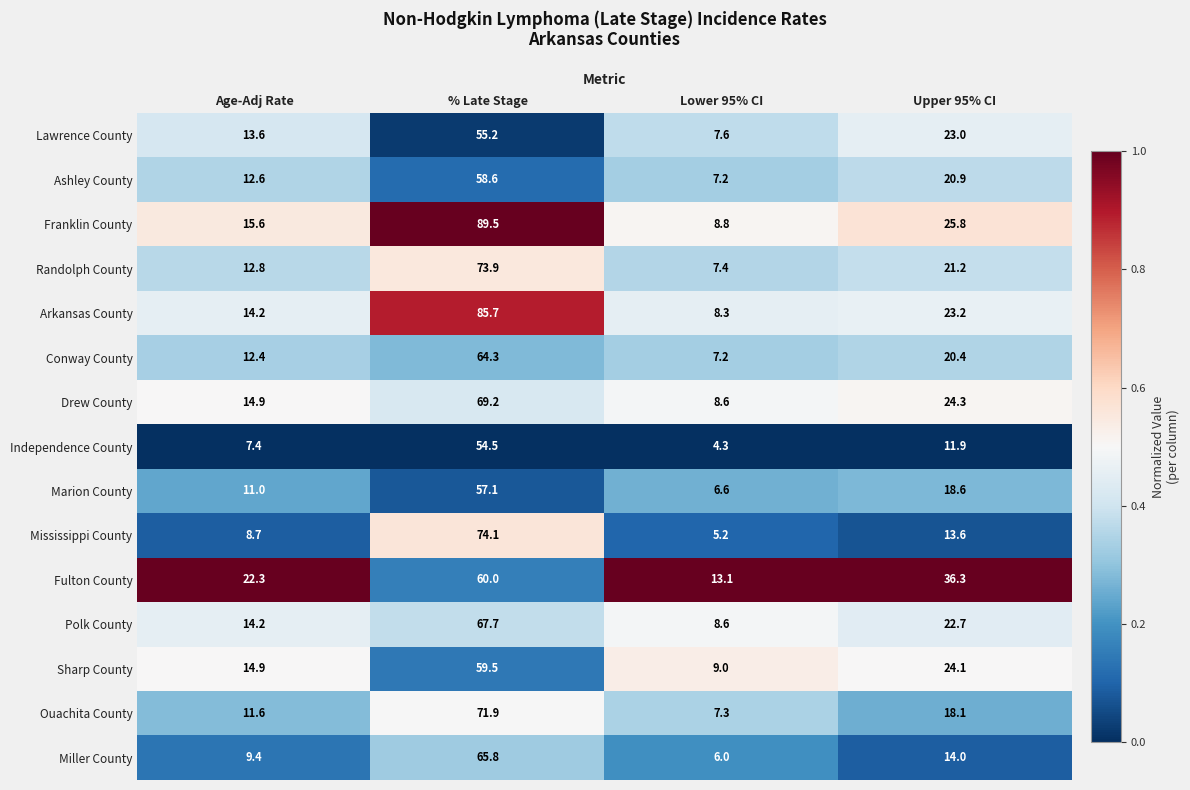

What is the difference between the highest and lowest values at Lower 95% CI?

8.8